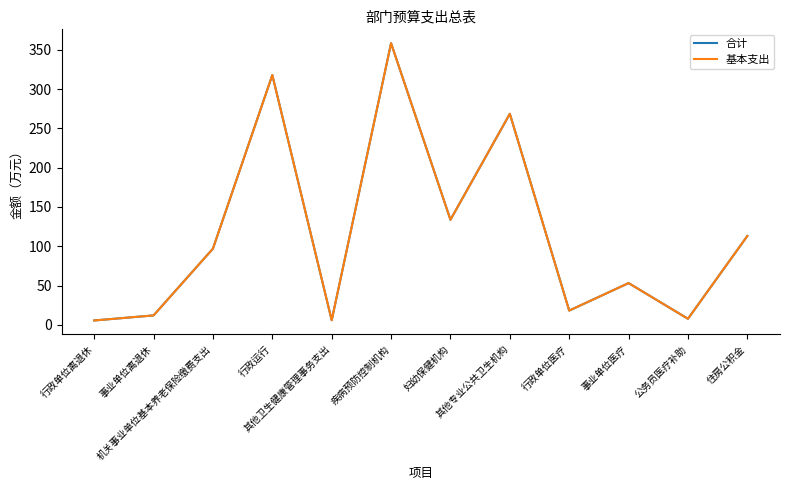

True or false: 基本支出 and 合计 intersect in this chart.

False